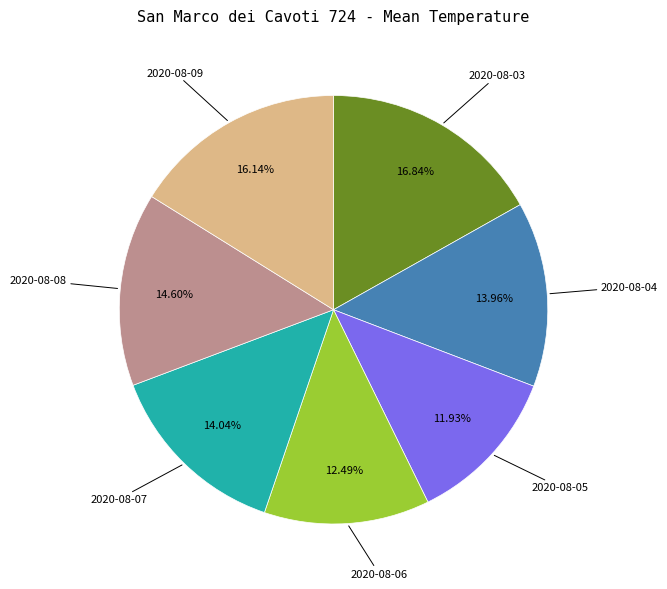

Does any single category account for the majority?

No